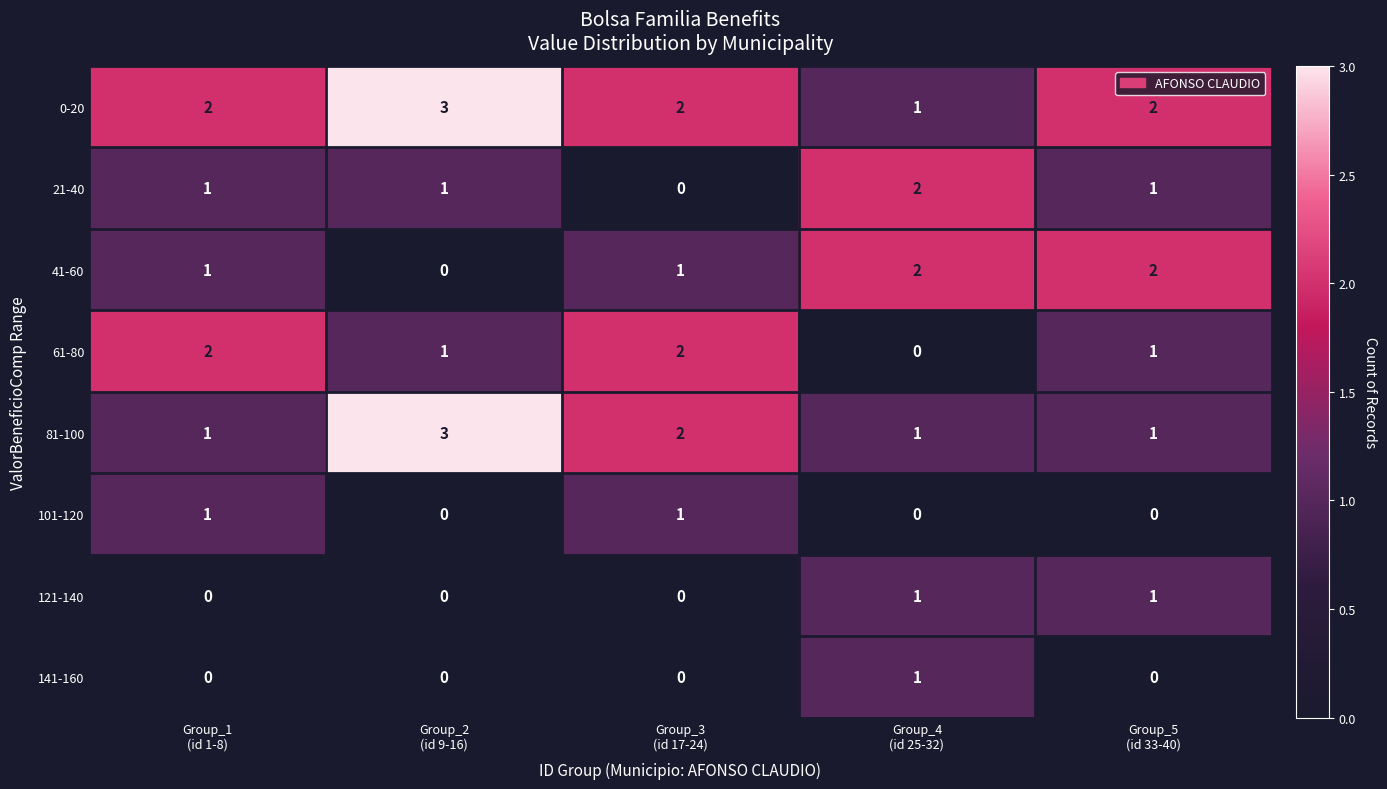

What is the greatest value displayed?

3